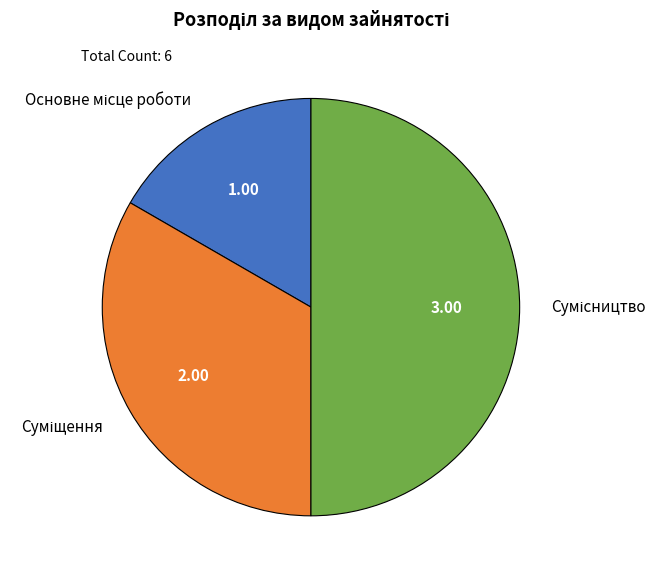

How many slices are in this pie chart?

3